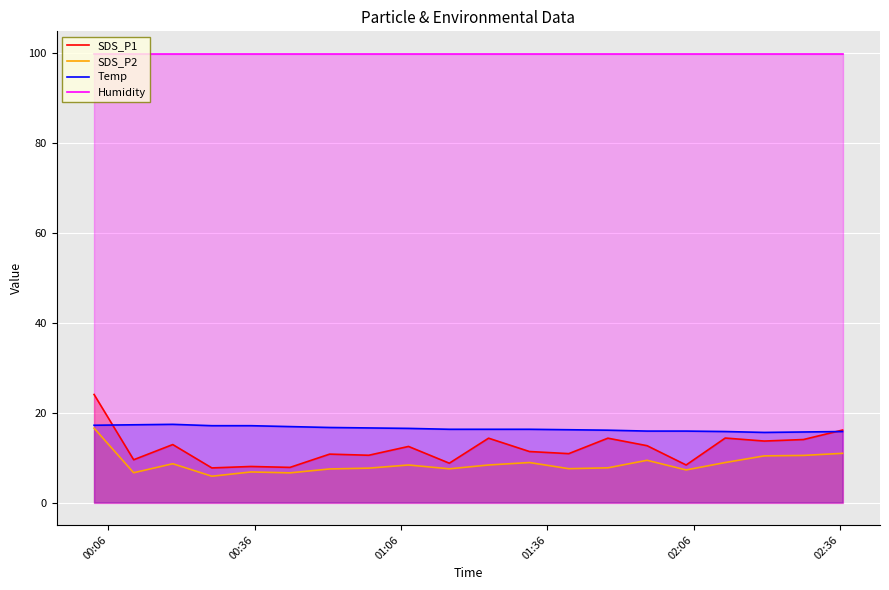

What is the value of the SDS_P2 point at the 11th from the left?

8.3